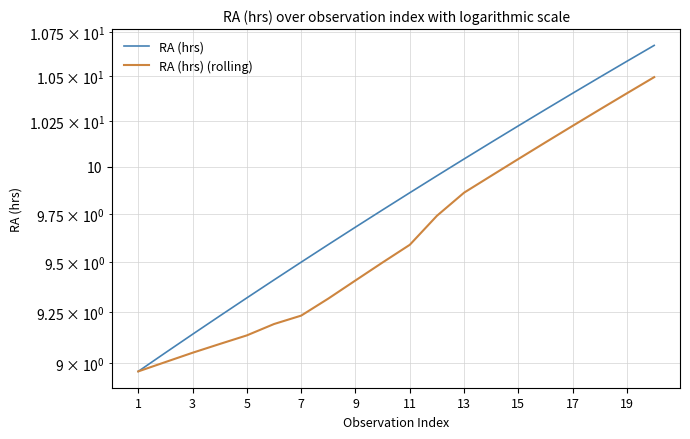

What is the highest value of the RA (hrs) series?

10.7